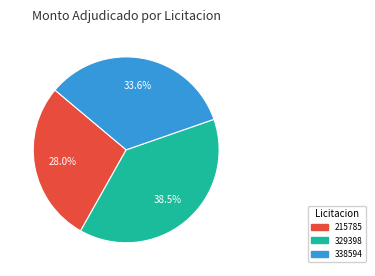

Between 329398 and 338594, which is larger?

329398